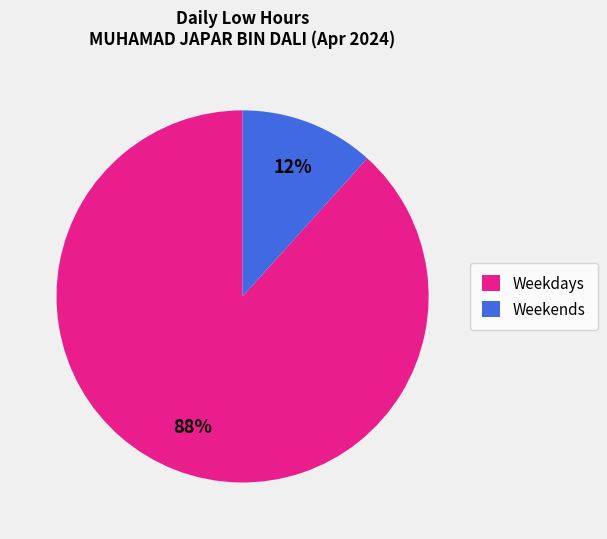

How many segments does this pie chart have?

2